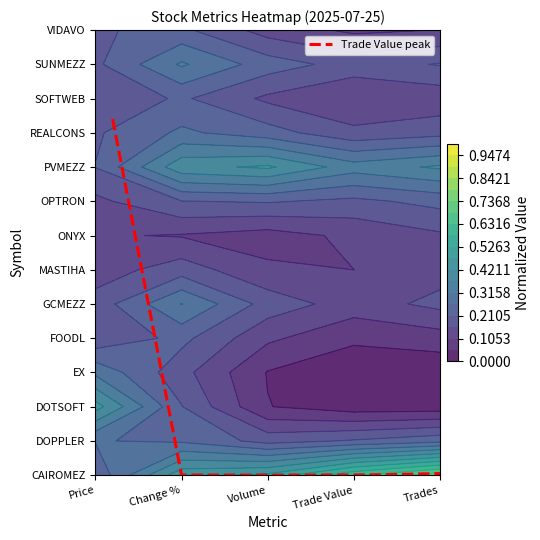

Which has a higher value, Change % or Volume?

Change %